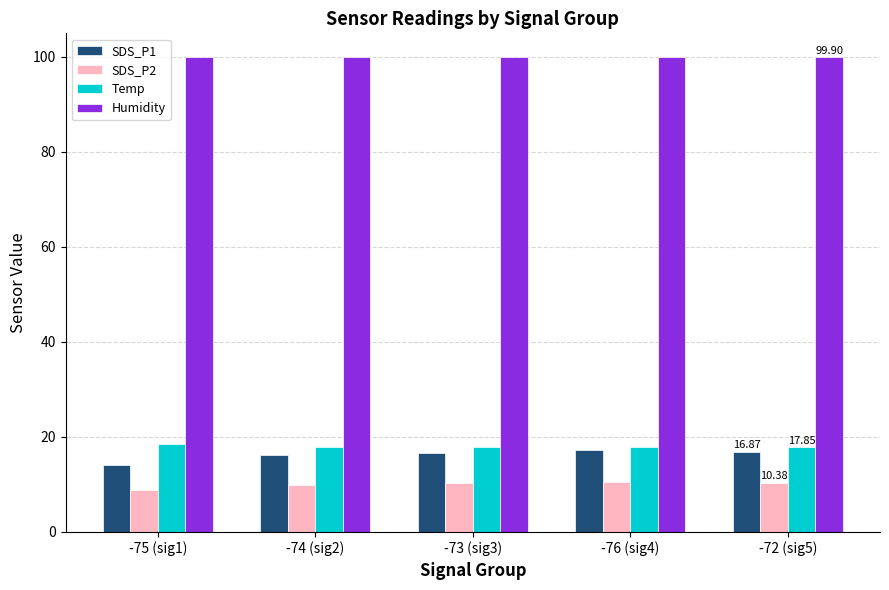

What is the difference between the highest and lowest values at -75 (sig1)?

91.1